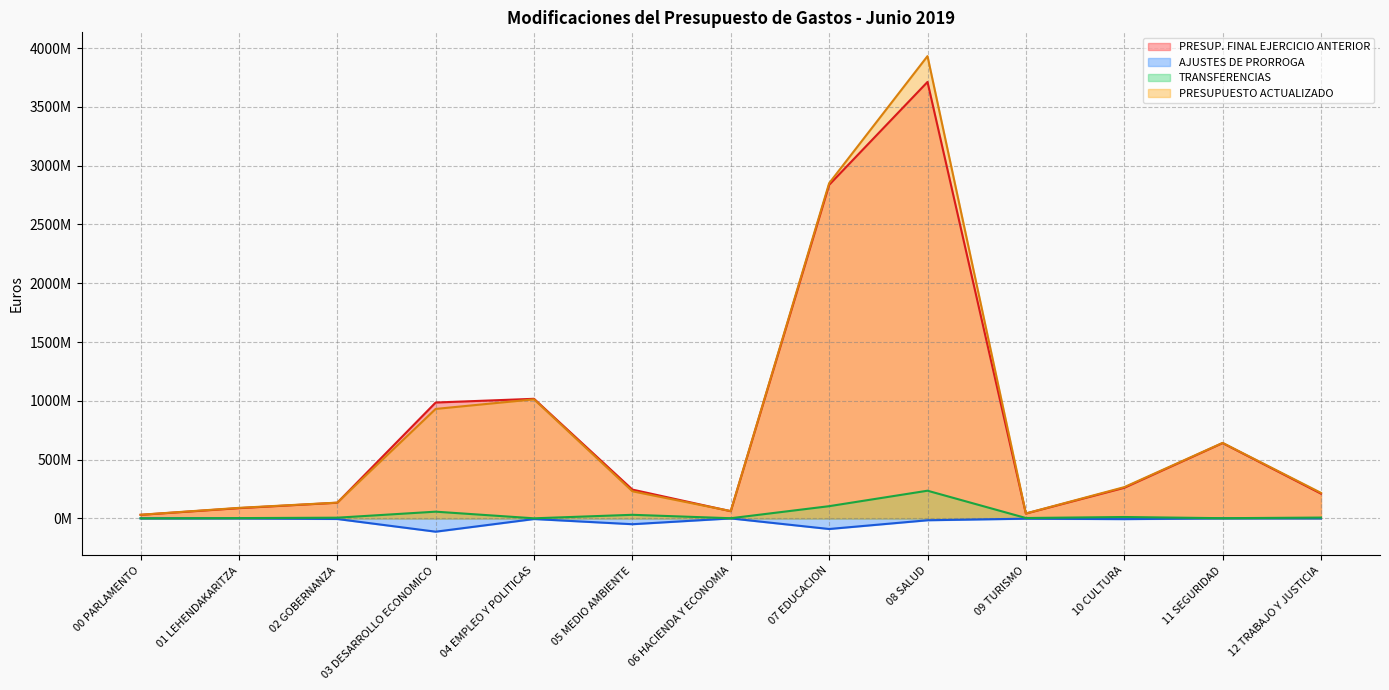

How many values in the AJUSTES DE PRORROGA series exceed -5038645?

6